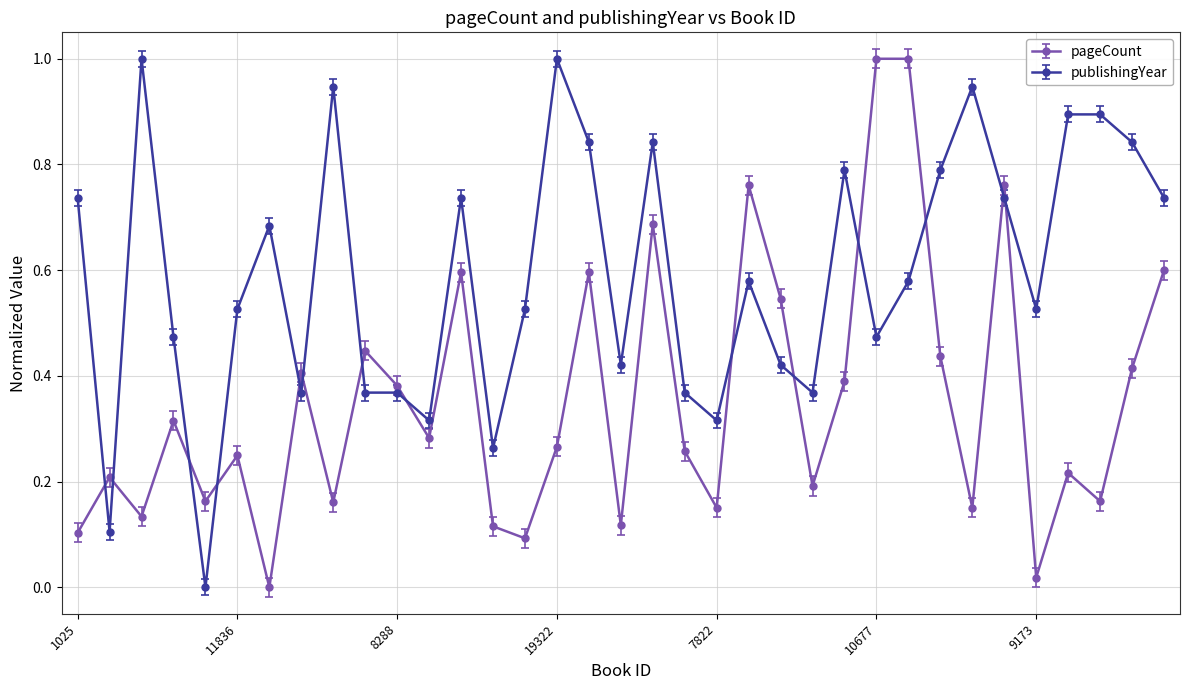

True or false: pageCount has more than 1 interior local peaks.

True